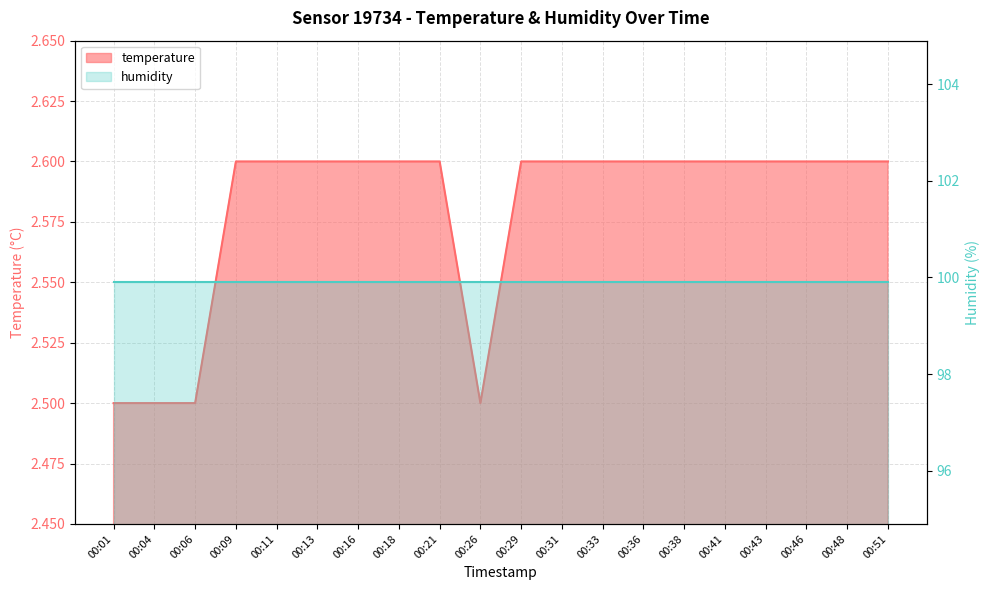

Which category has the highest value across all series?

00:09